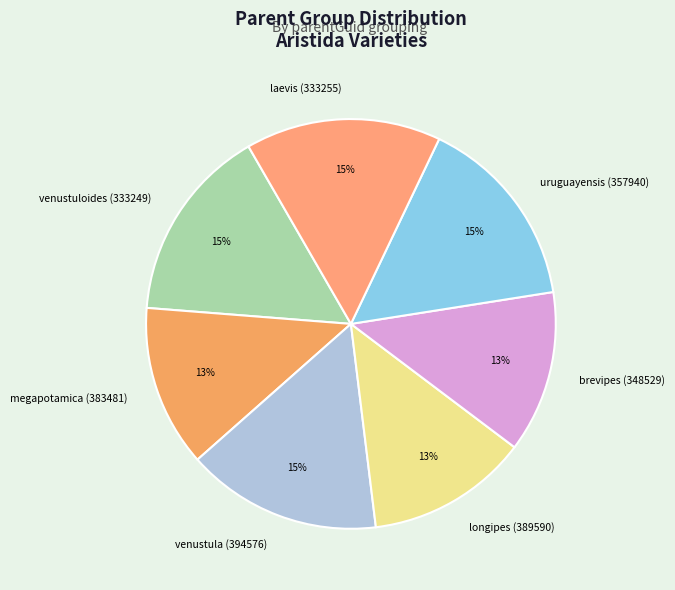

To the nearest percent, what portion does laevis (333255) represent?

15%